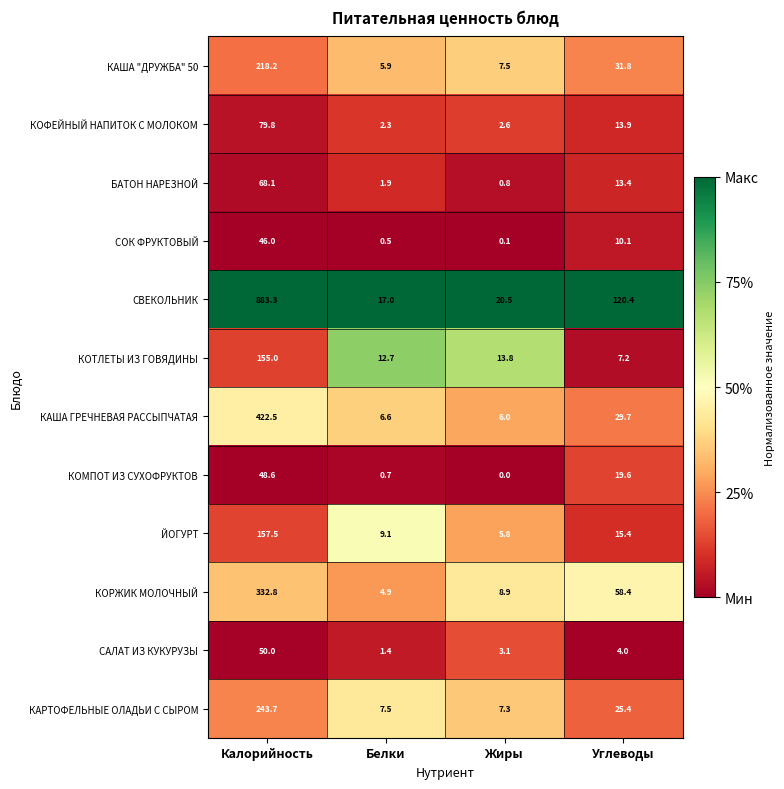

At which label is КОРЖИК МОЛОЧНЫЙ closest to 168?

Углеводы